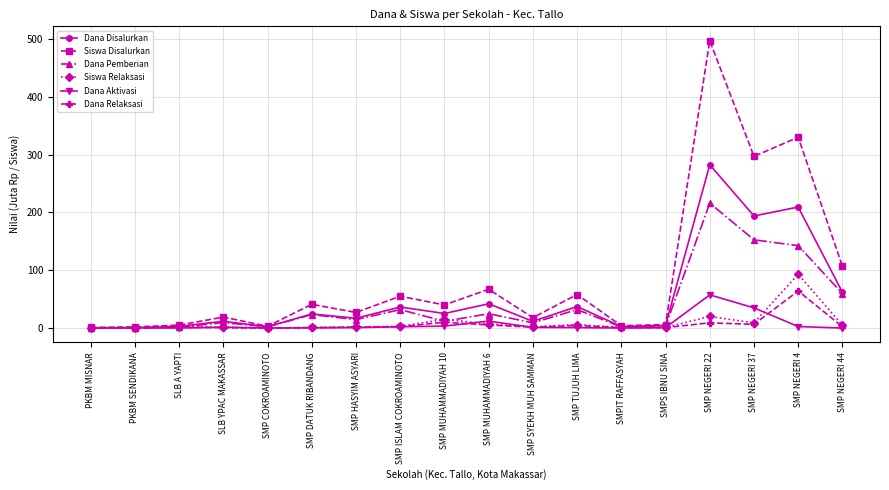

What is the sum of all Dana Relaksasi values?

111.4